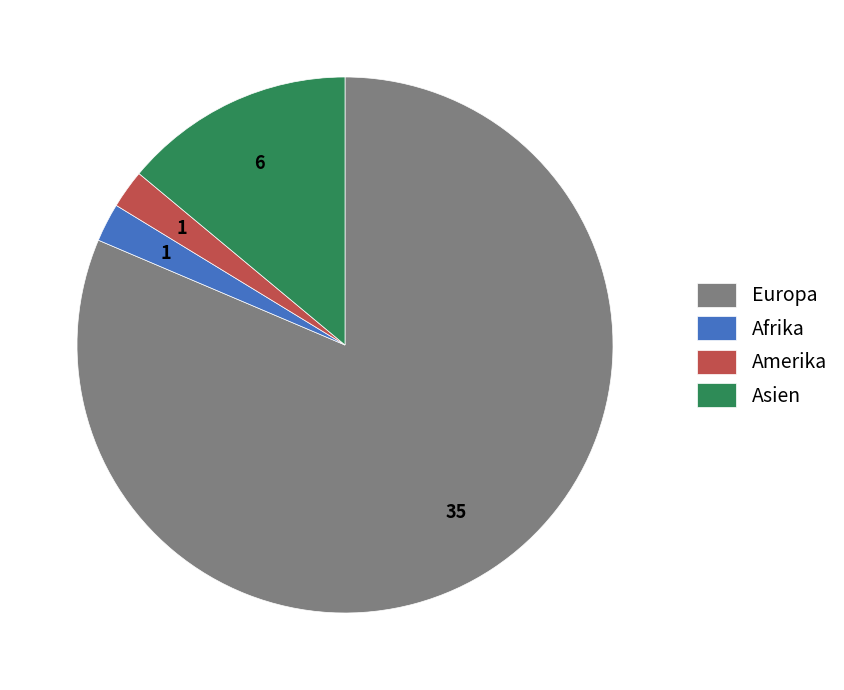

Which slice is the largest?

Europa